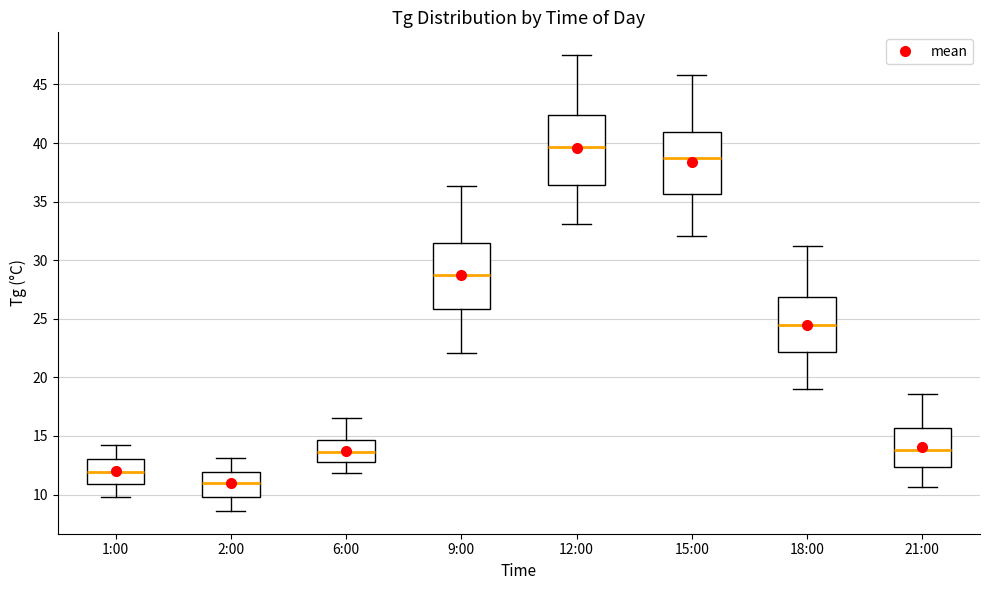

Reading left to right, read every box against the y-axis: the position of its median line, the range the box covers, and the ends of its whiskers. The values are not printed on the chart, so give them approximately, as read against the axis.

1:00: median 12.0, box 11.0 to 13.0, whiskers 10.0 to 14.0
2:00: median 11.0, box 10.0 to 12.0, whiskers 8.5 to 13.0
6:00: median 13.5, box 13.0 to 14.5, whiskers 12.0 to 16.5
9:00: median 29.0, box 26.0 to 31.5, whiskers 22.0 to 36.5
12:00: median 39.5, box 36.5 to 42.5, whiskers 33.0 to 47.5
15:00: median 38.5, box 35.5 to 41.0, whiskers 32.0 to 46.0
18:00: median 24.5, box 22.0 to 27.0, whiskers 19.0 to 31.0
21:00: median 14.0, box 12.5 to 15.5, whiskers 10.5 to 18.5